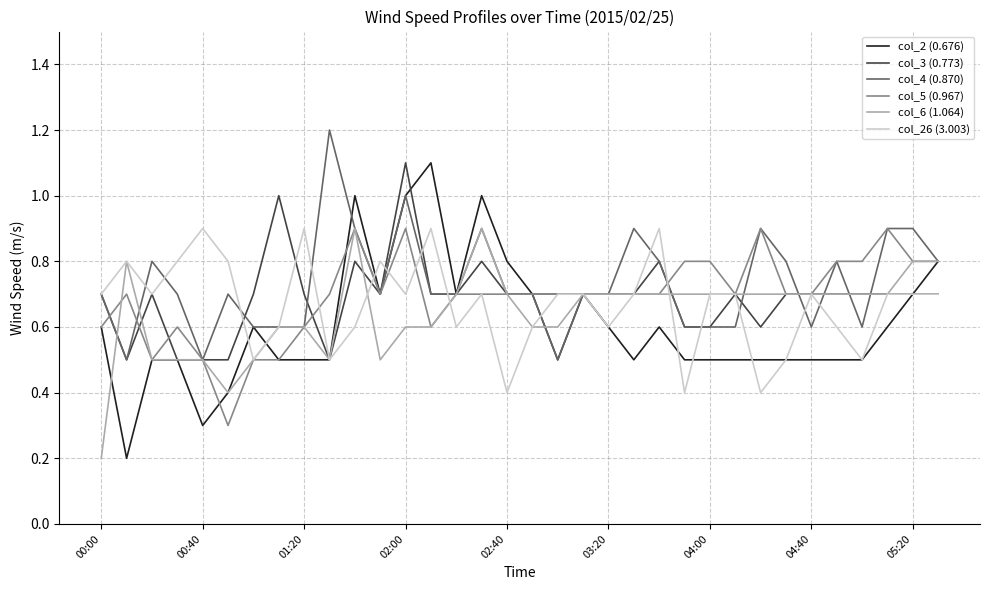

What is the highest value of the col_6 (1.064) series?

0.9